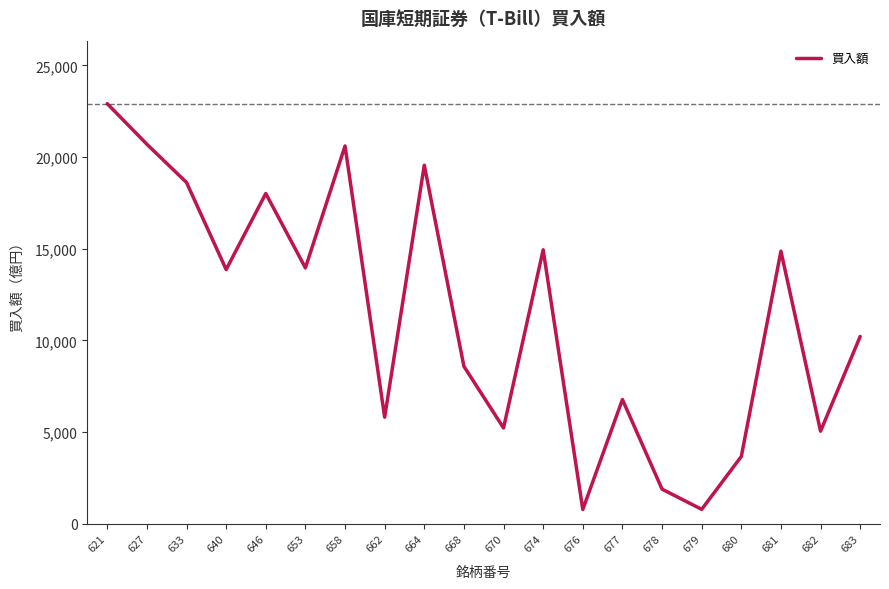

What is the change in value from 658 to 670?

-15375